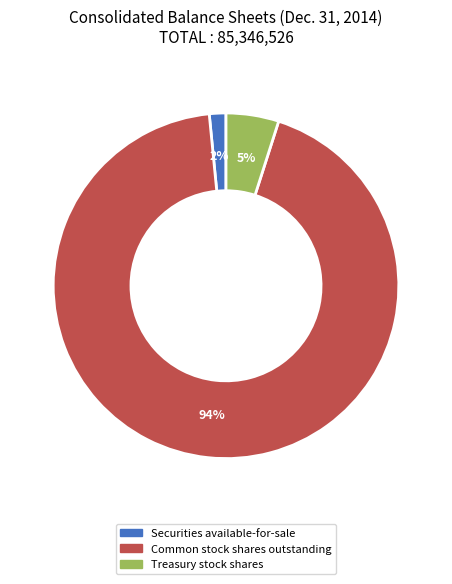

Which slice is the smallest?

Securities available-for-sale